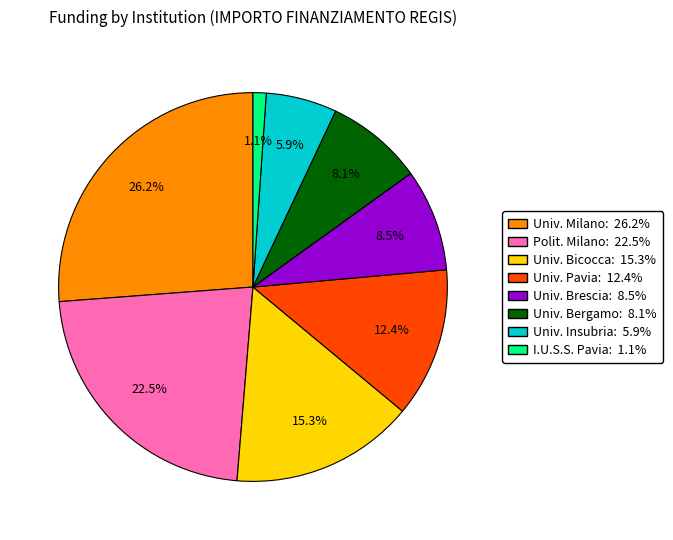

To the nearest percent, what is the difference between the largest and smallest slice percentages?

25%